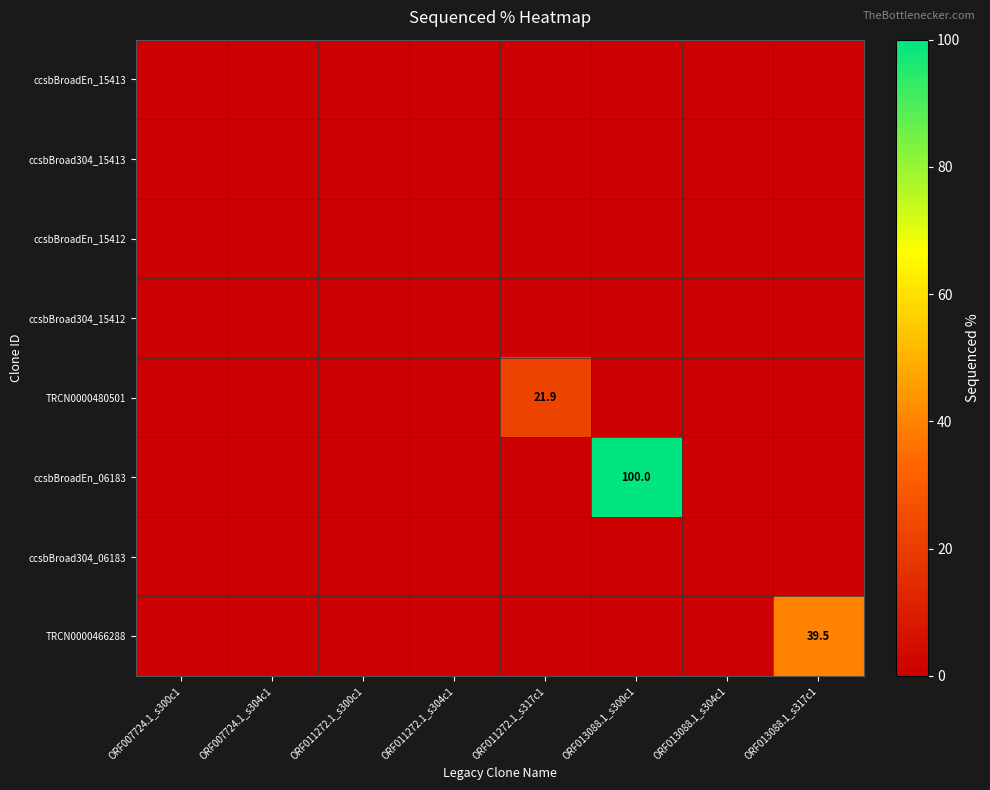

How many distinct data groups are displayed?

8